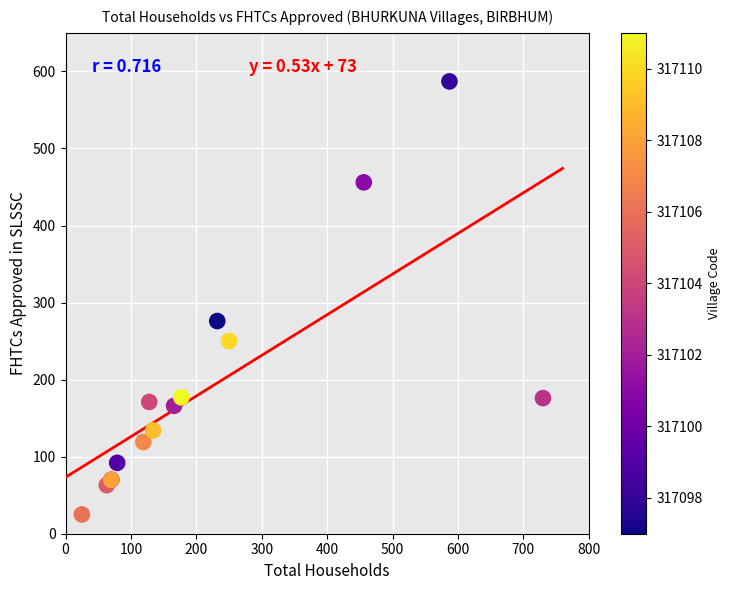

What Y value in the scatter plot is closest to 306?

276